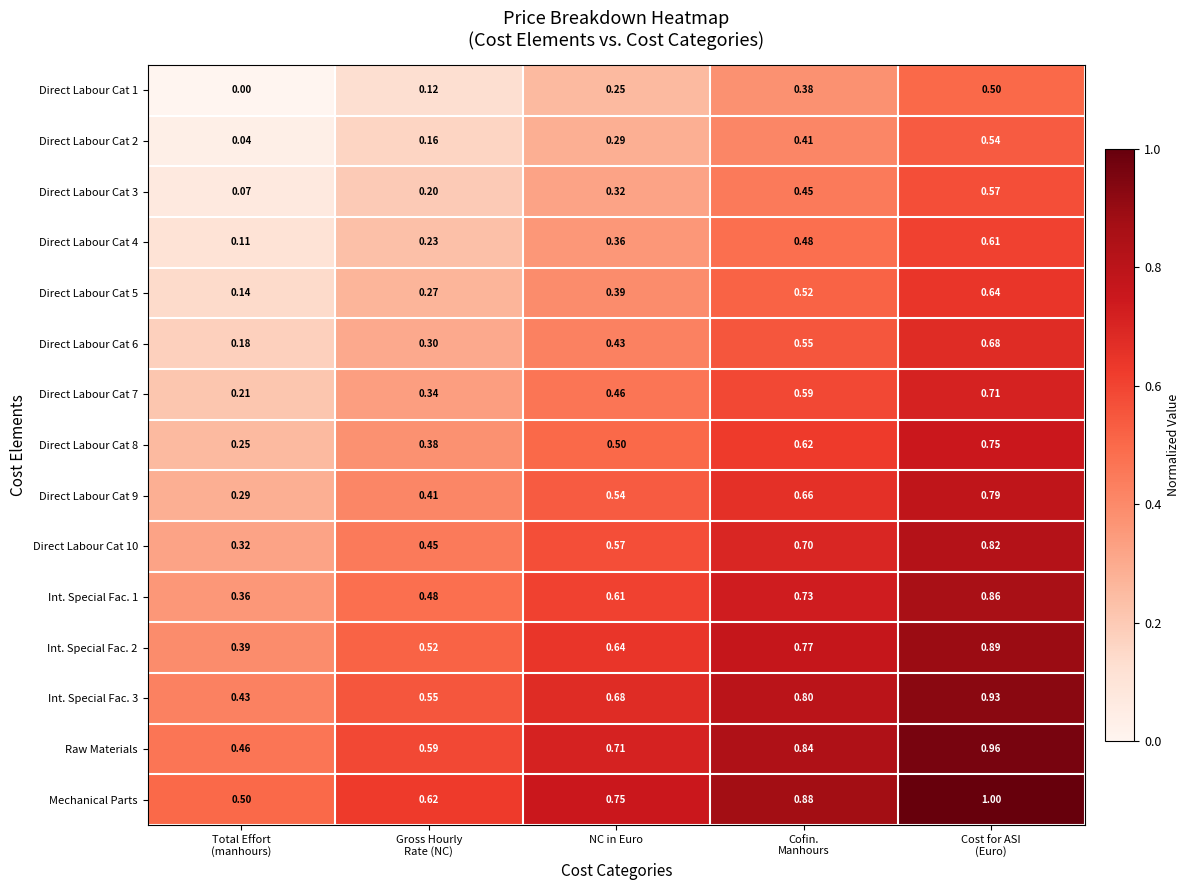

Which series has the largest total across all categories?

Mechanical Parts